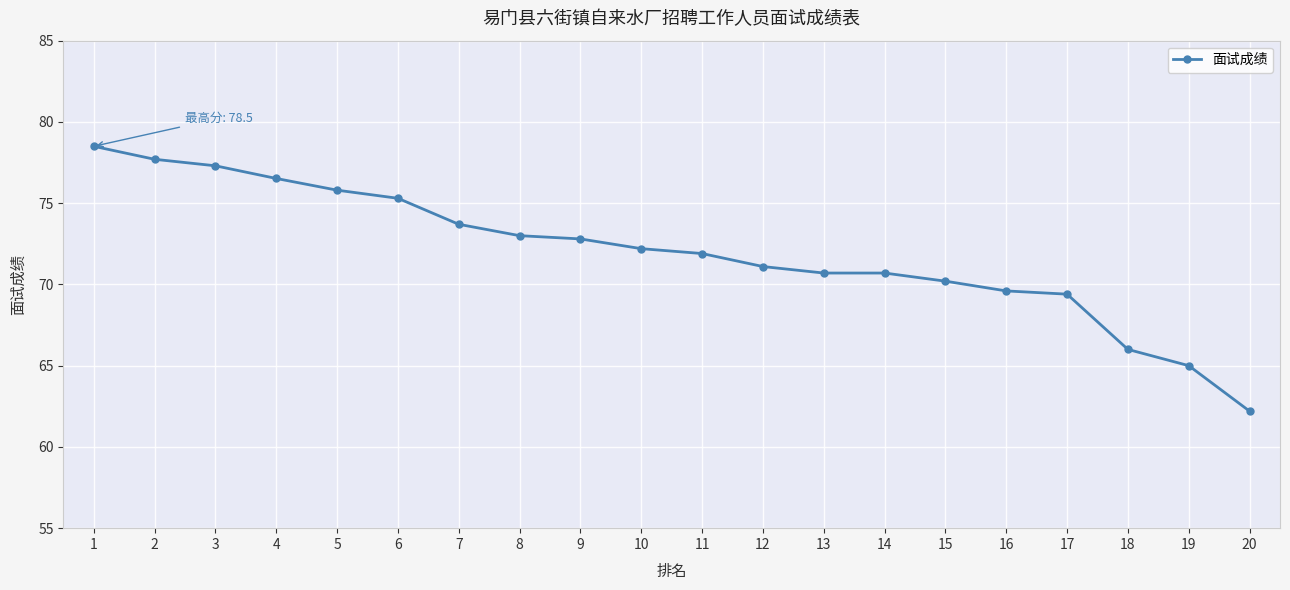

Between 1 and 15, which is larger?

1